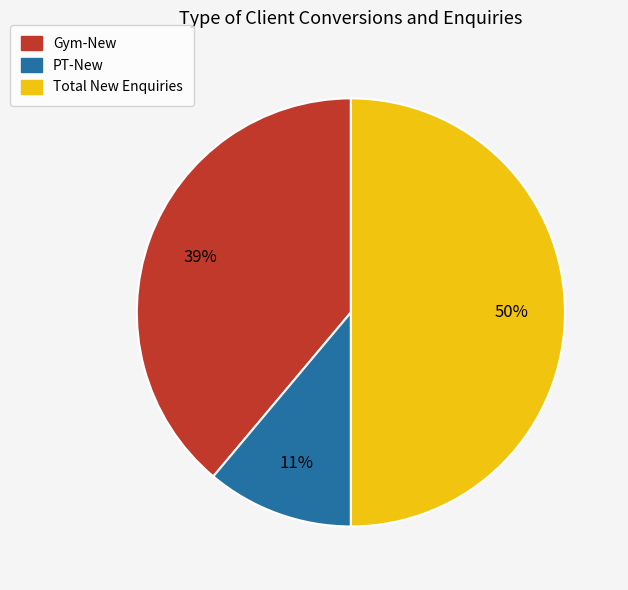

Do Total New Enquiries and Gym-New together represent more than half of the pie?

Yes